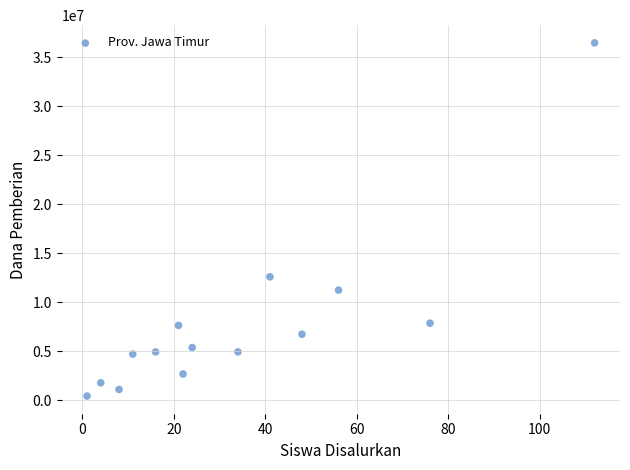

What Y value in the scatter plot is closest to 18450000?

12600000